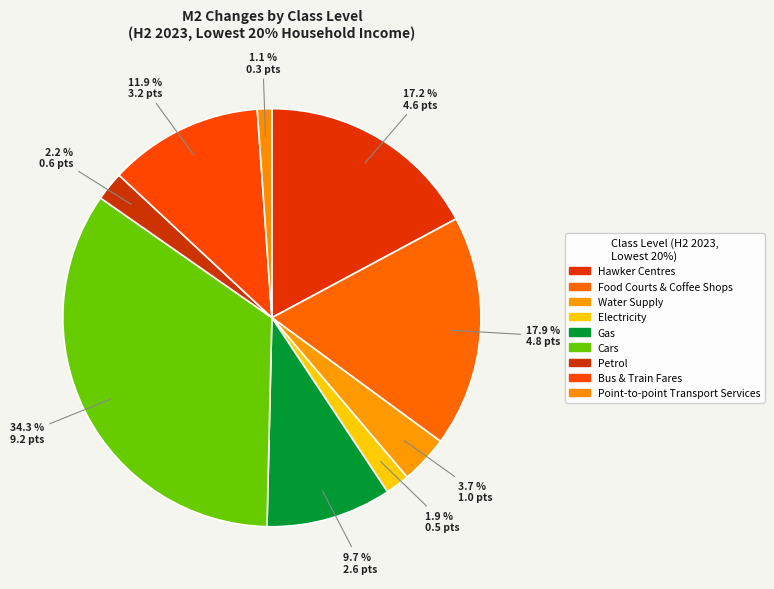

Is there a majority slice in this chart?

No